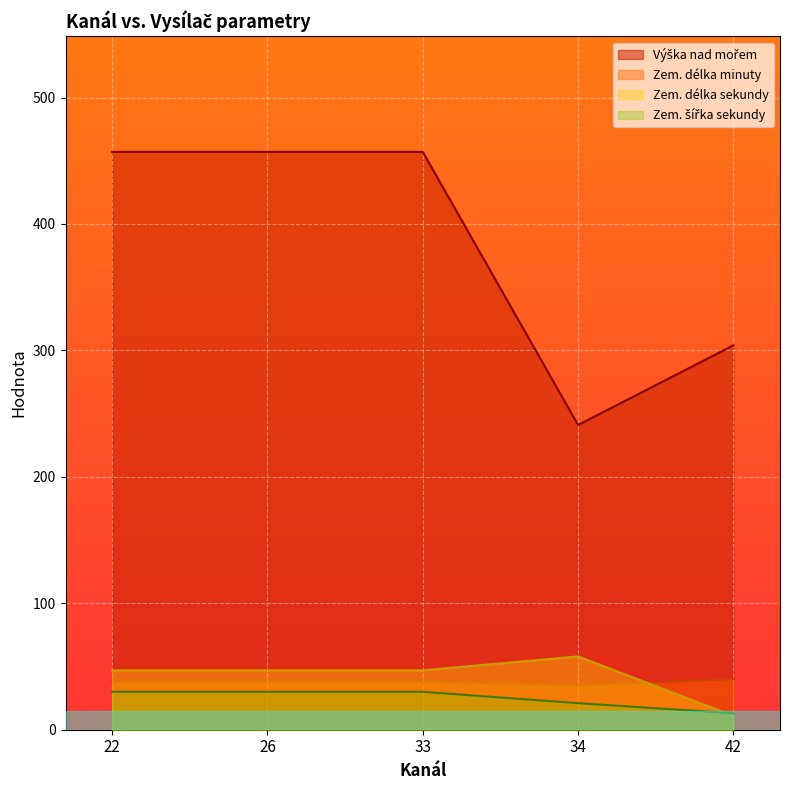

Reading left to right, transcribe all the data shown in this chart.

Výška nad mořem: 457	457	457	241	304
Zem. délka minuty: 38	38	38	35	40
Zem. délka sekundy: 47	47	47	58	11
Zem. šířka sekundy: 30	30	30	21	13